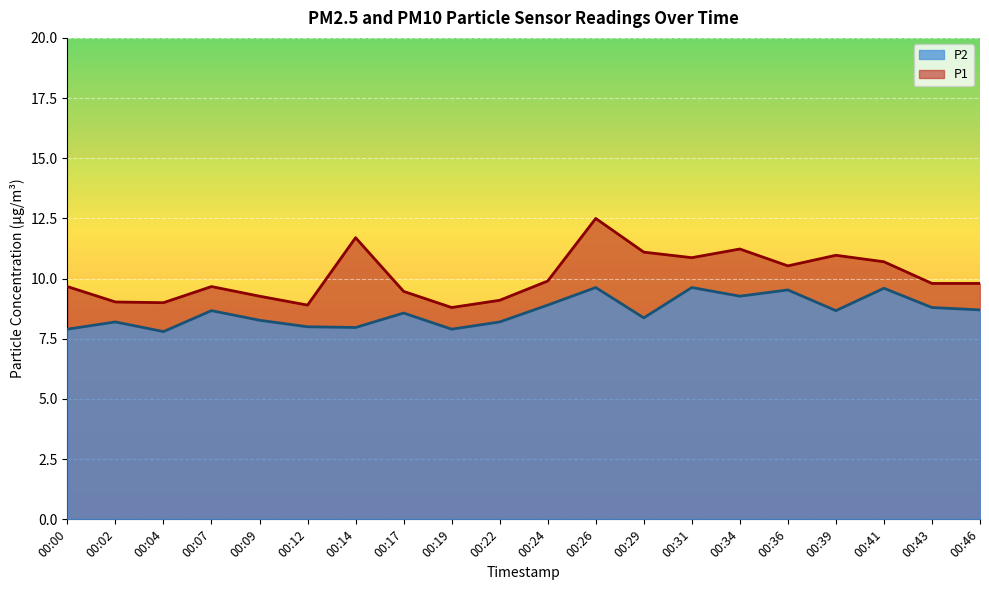

True or false: P2 and P1 intersect in this chart.

False